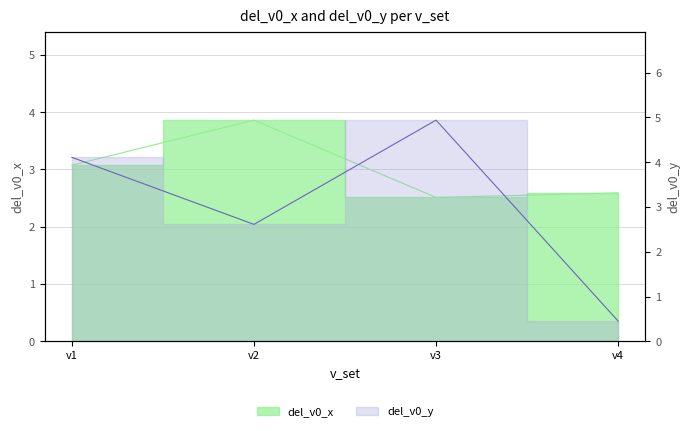

How many data points in del_v0_x are less than 3?

2